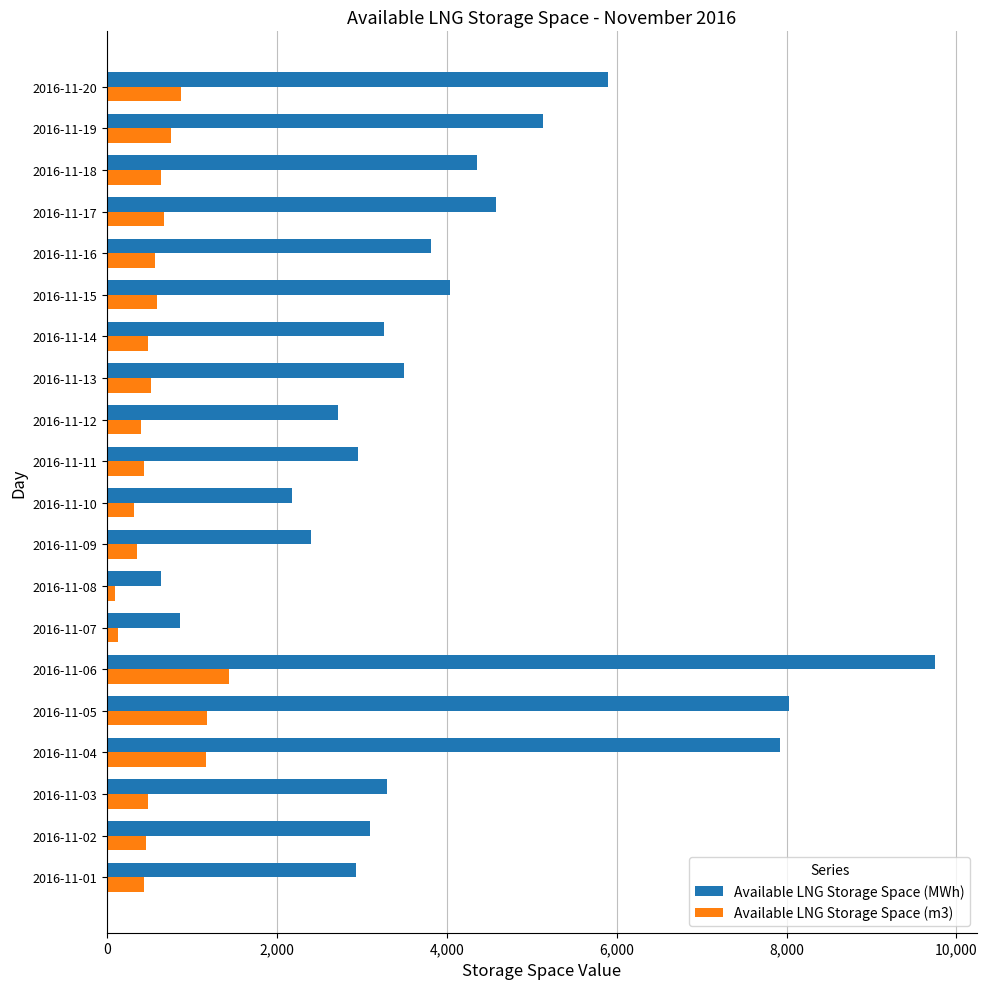

The value of Available LNG Storage Space (MWh) at 2016-11-02 is 4351. True or false?

False